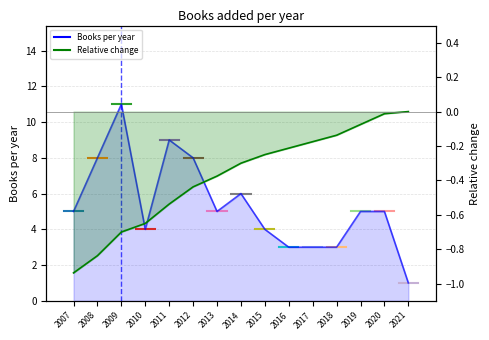

Rank the categories by Books per year value from lowest to highest.

2021, 2016, 2017, 2018, 2010, 2015, 2007, 2013, 2019, 2020, 2014, 2008, 2012, 2011, 2009